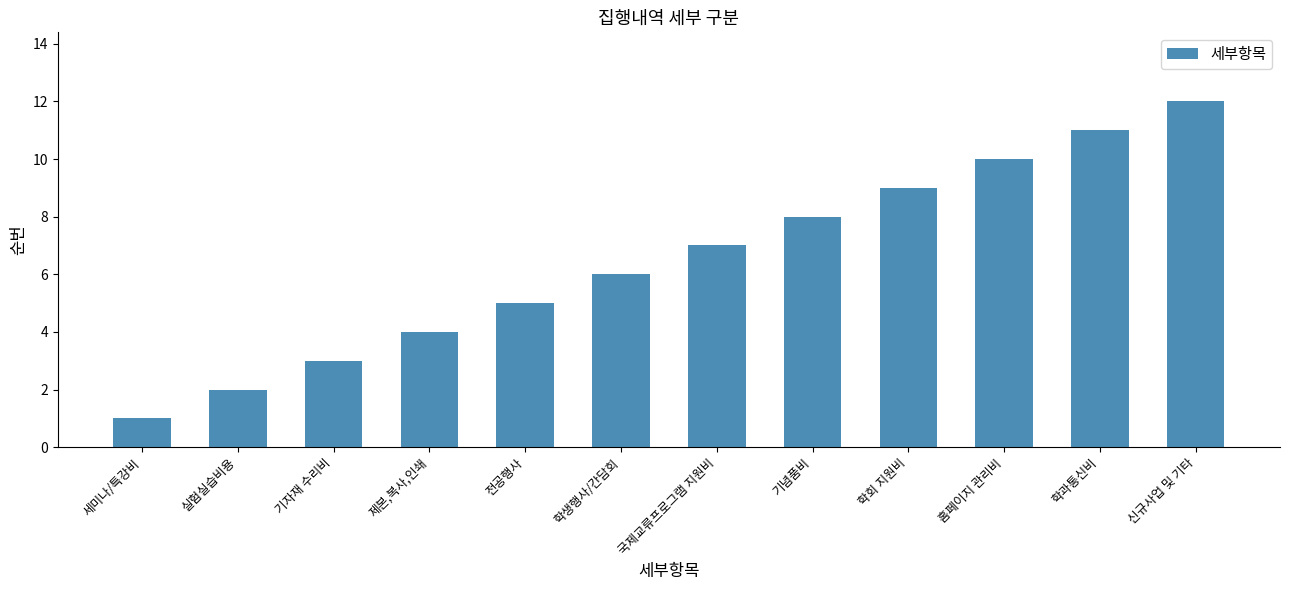

What is the label of the 10th bar from the right?

기자재 수리비